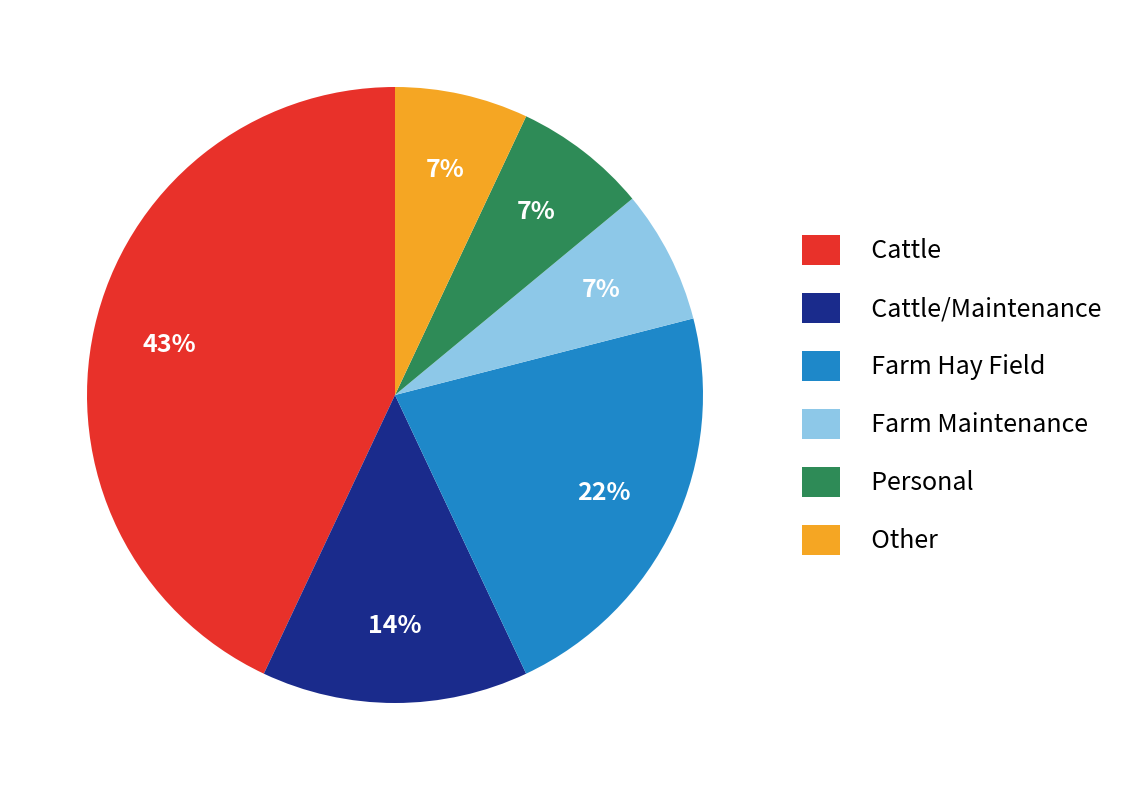

Approximately how many times larger is the value at Cattle compared to Other?

6.1